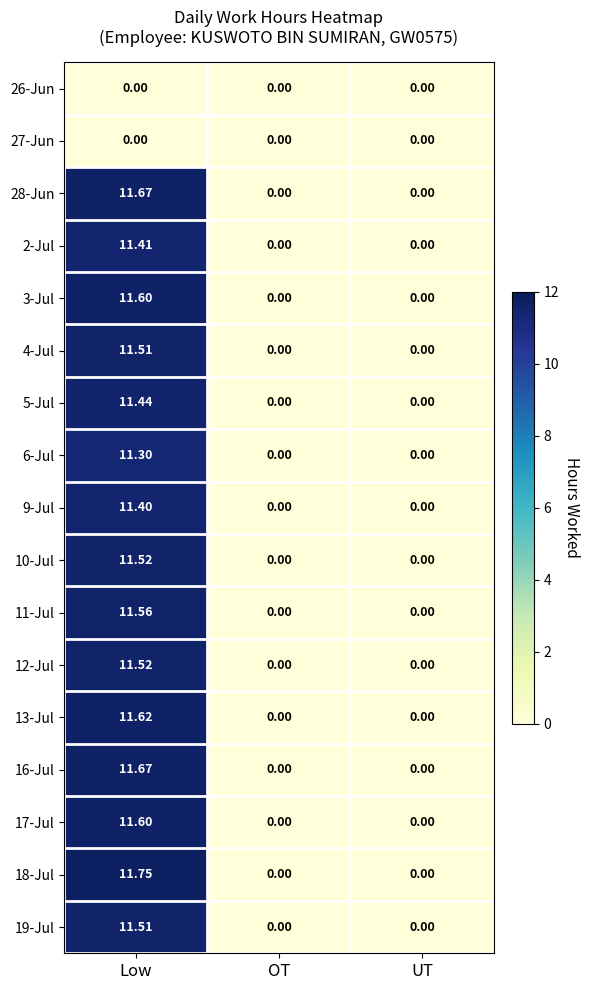

Which category has the highest value in the 13-Jul series?

Low